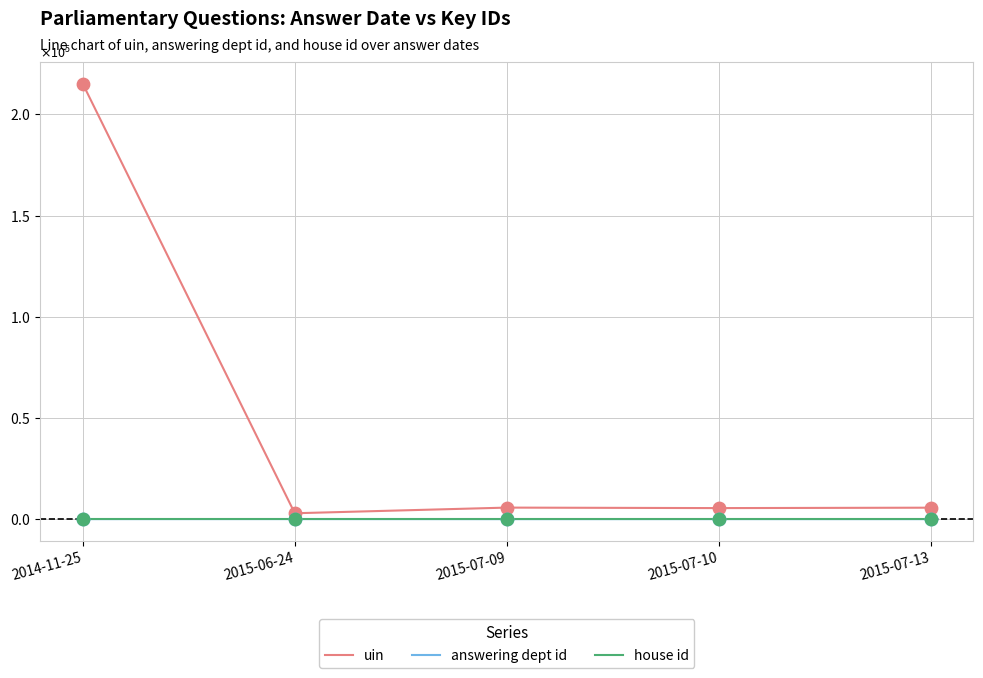

At which category is the sum across all series the highest?

2014-11-25